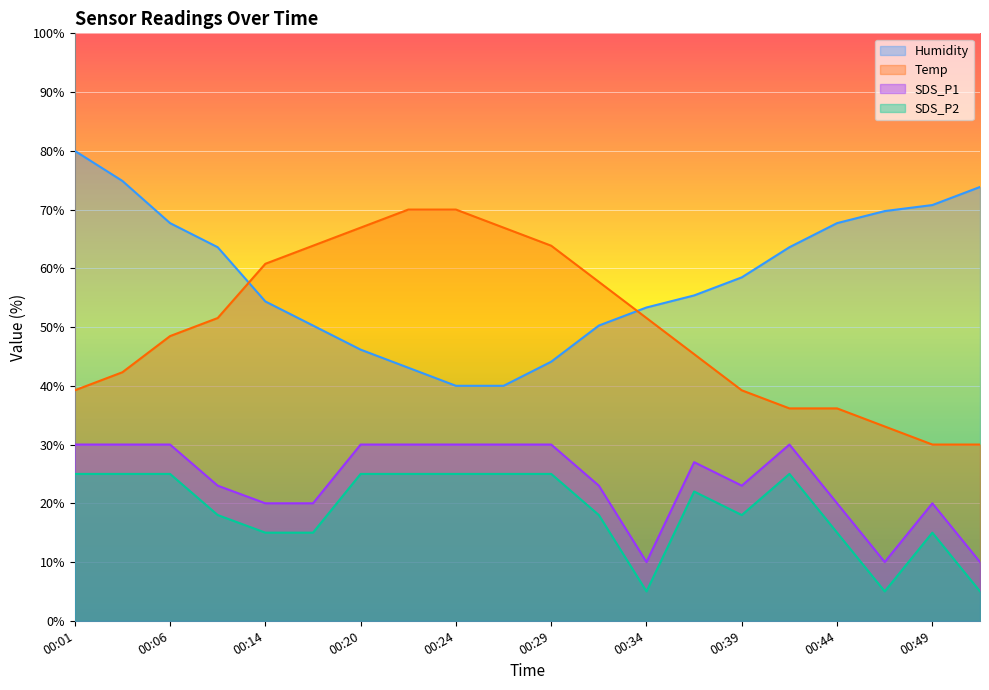

Is the value of SDS_P1 at 00:34 greater than the value of SDS_P2 at 00:08?

No